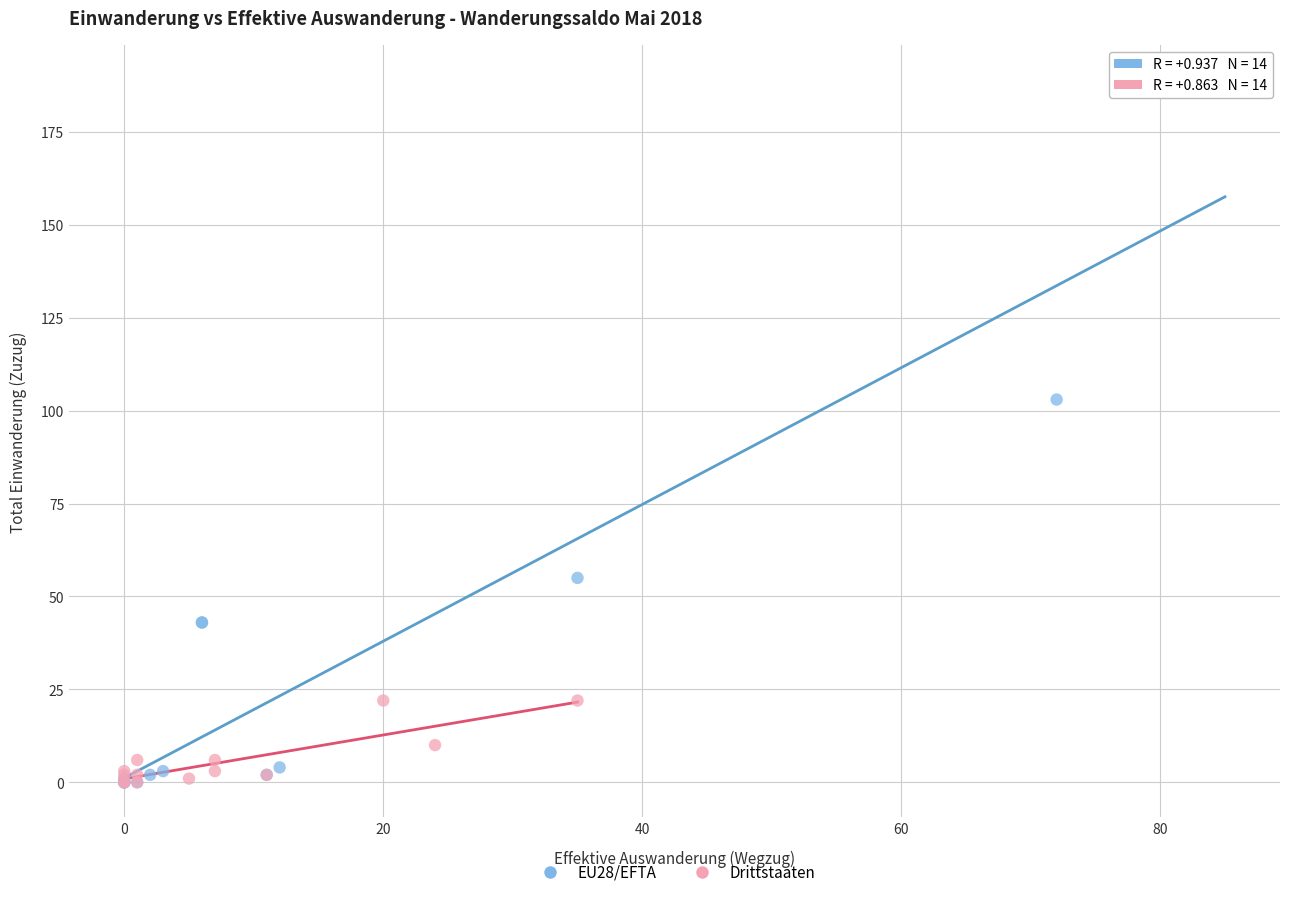

Which series has the largest Y range (max minus min)?

EU28/EFTA